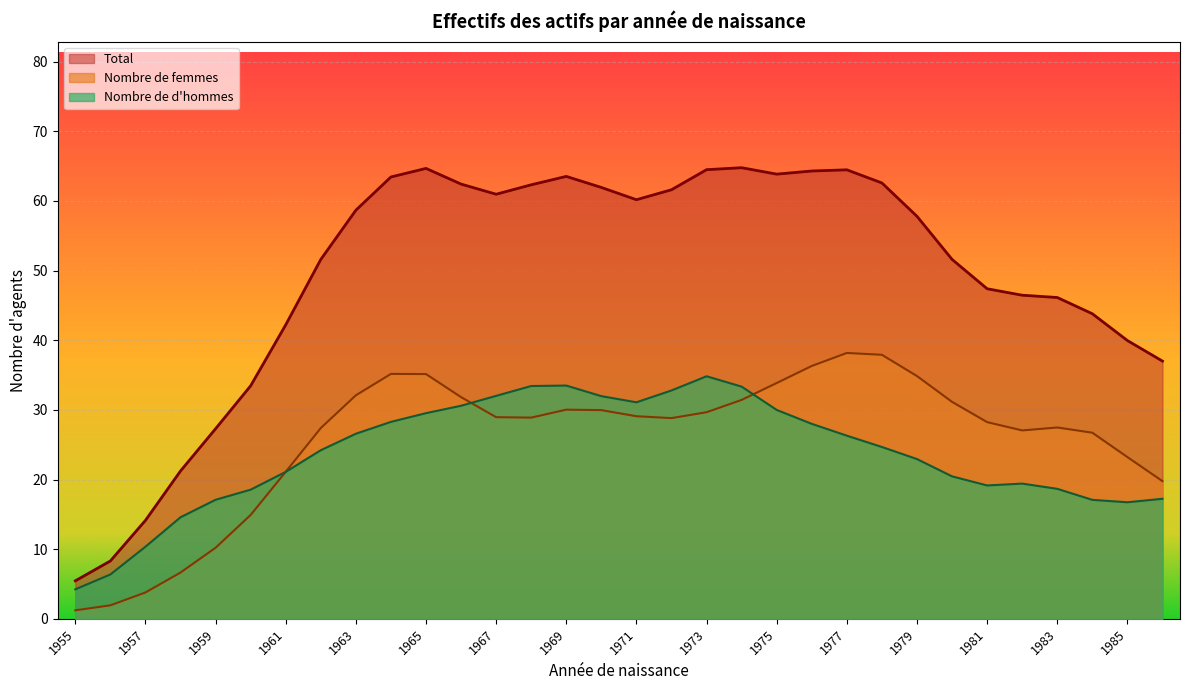

What is the difference between the highest and lowest values at 1955?

4.2